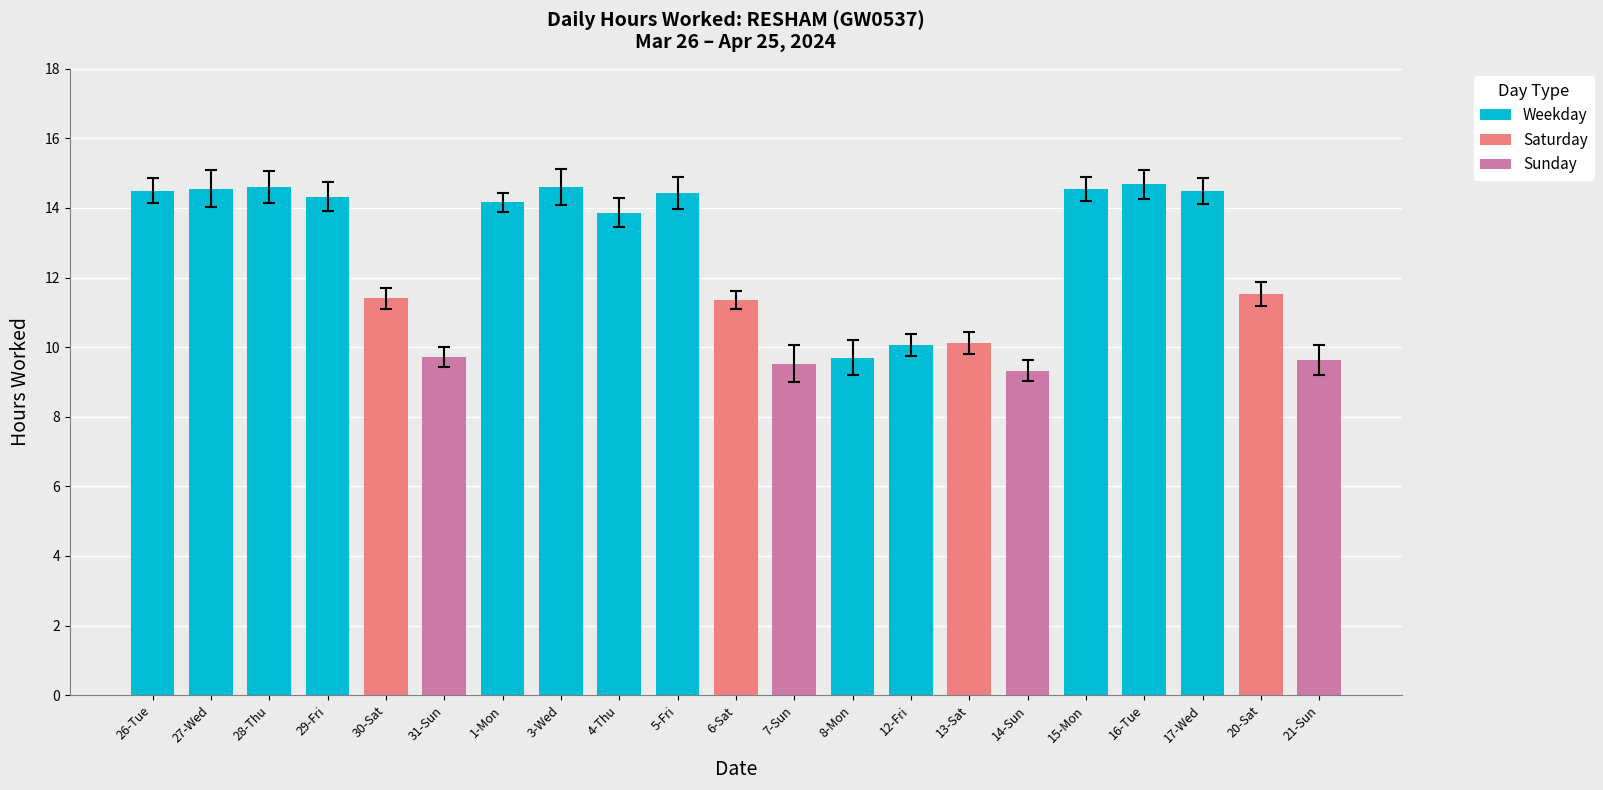

What is the smallest value displayed?

9.3